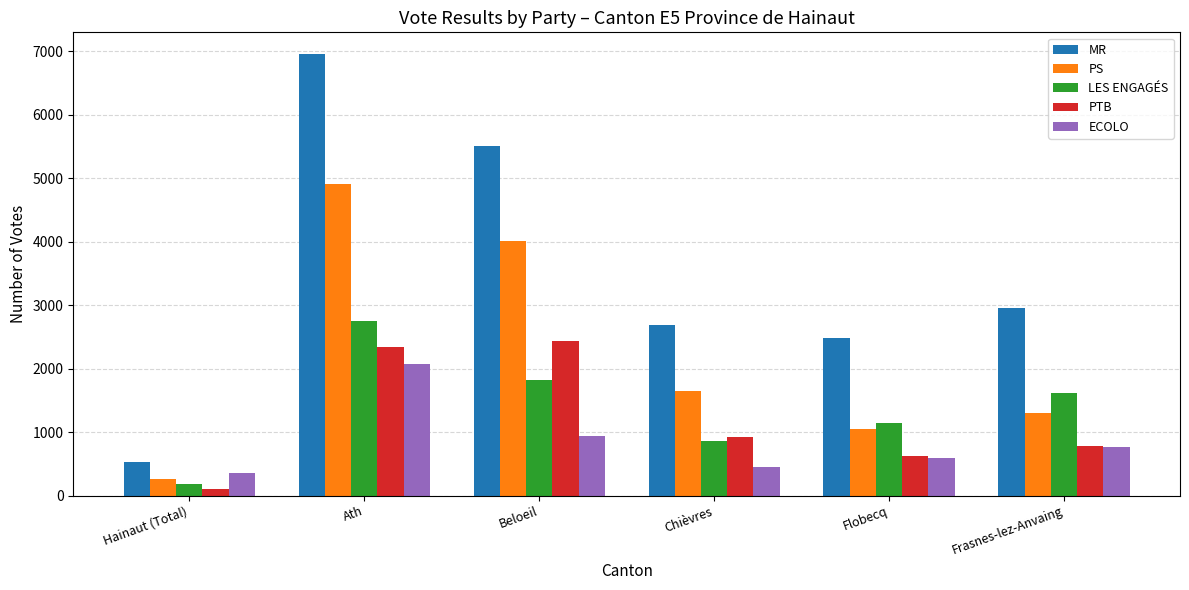

What is the label of the 5th bar from the left?

Flobecq